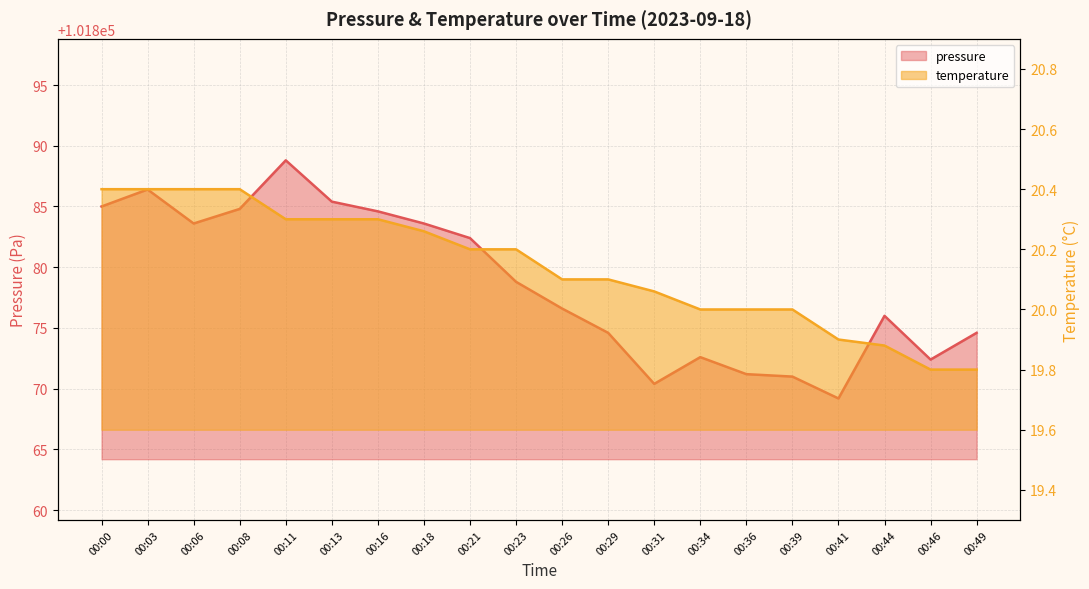

Where does the temperature series first go above 20?

00:00